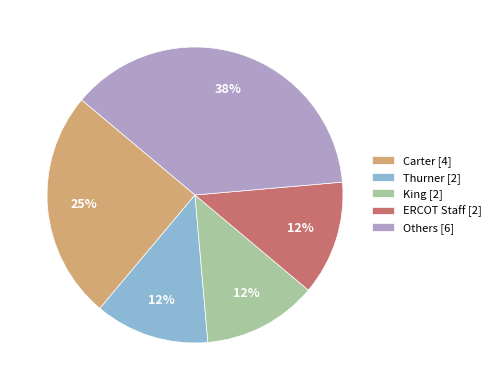

Which slice is the largest?

Others [6]